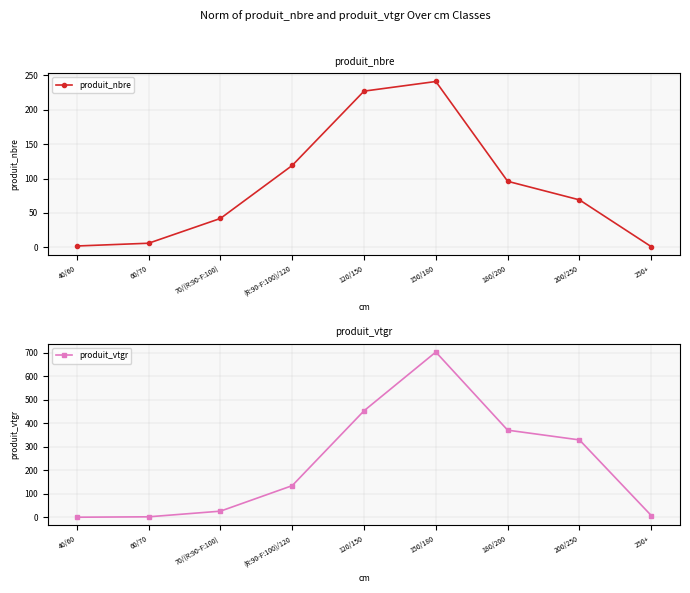

True or false: produit_vtgr has a value of 0.5 at 40/60.

True